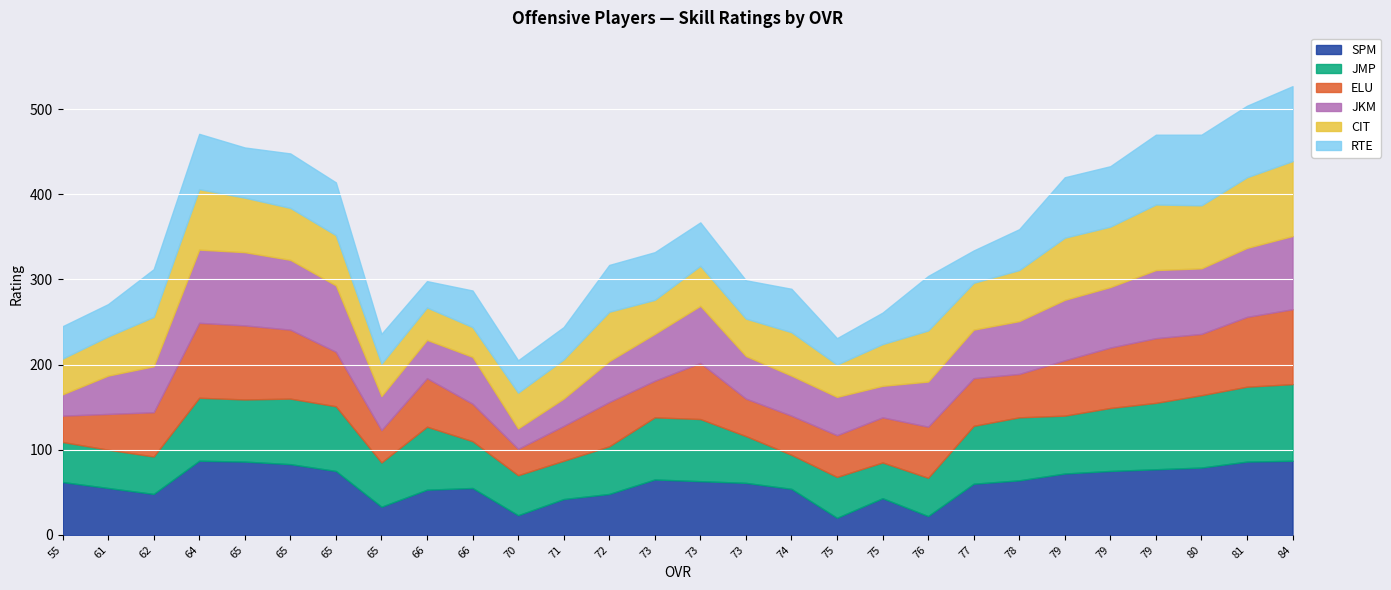

The ELU series shows 44 at 73. True or false?

True